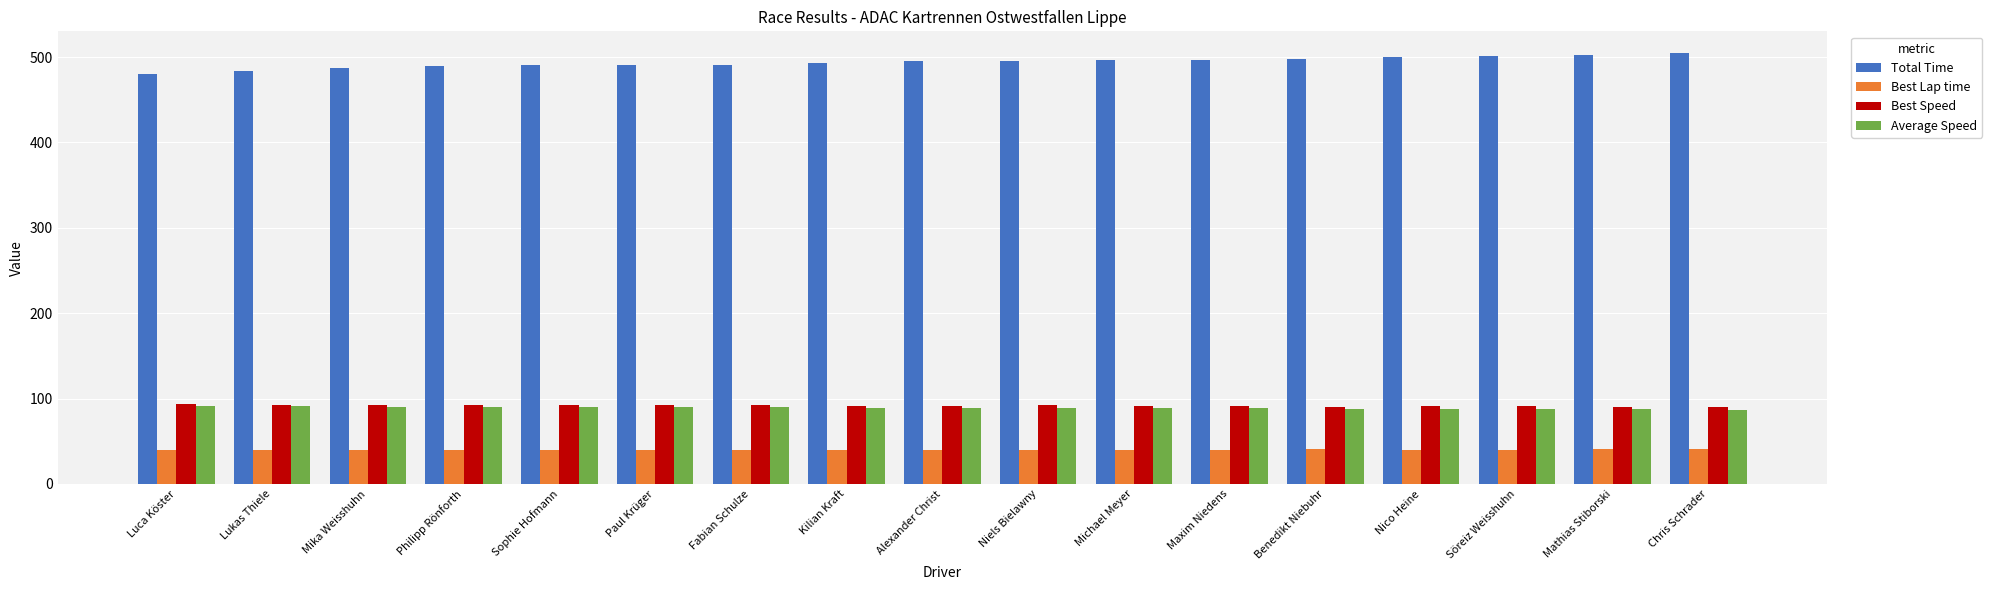

What is the minimum value for Average Speed?

87.1